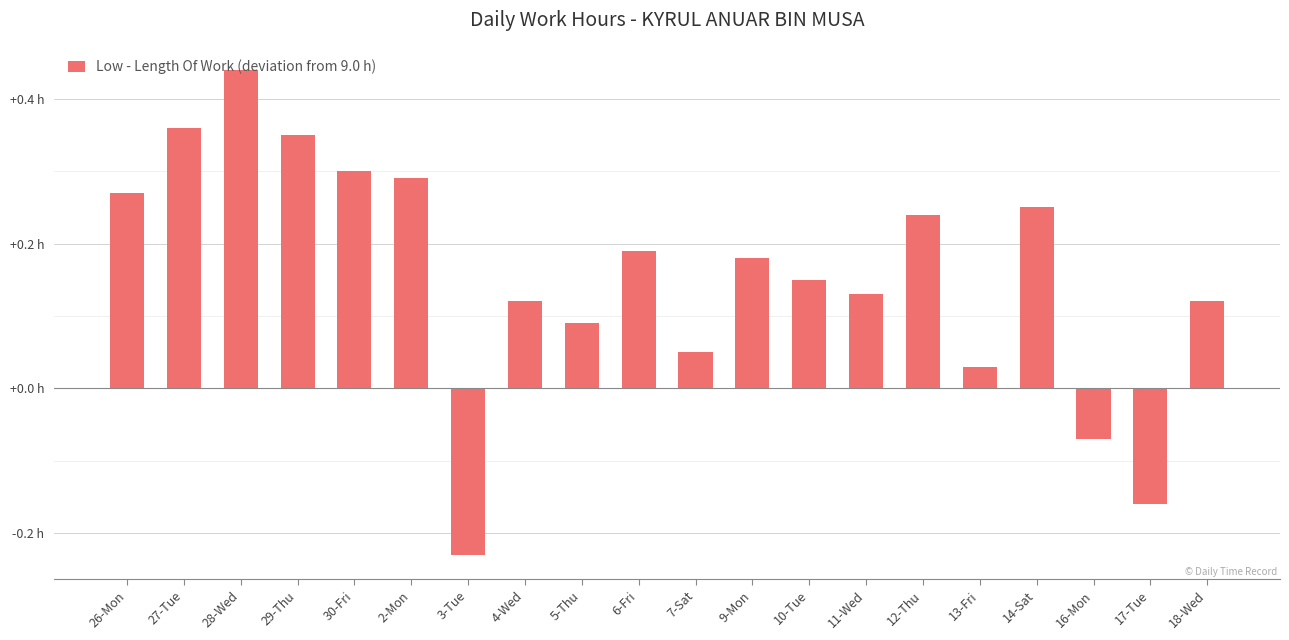

At which label does the data first exceed 0?

26-Mon